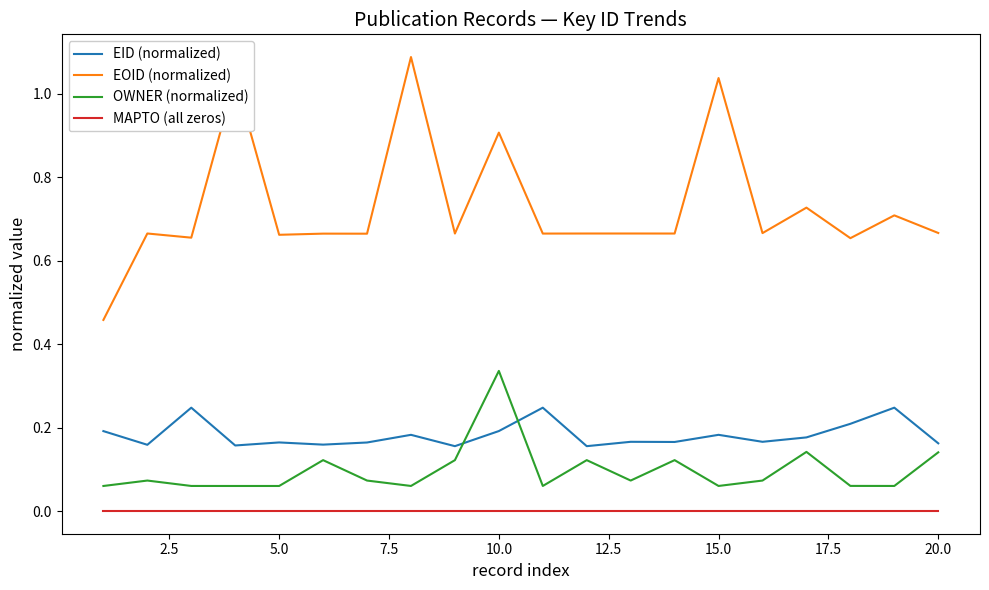

Rank the series by their maximum value, from highest to lowest.

EOID (normalized), OWNER (normalized), EID (normalized), MAPTO (all zeros)